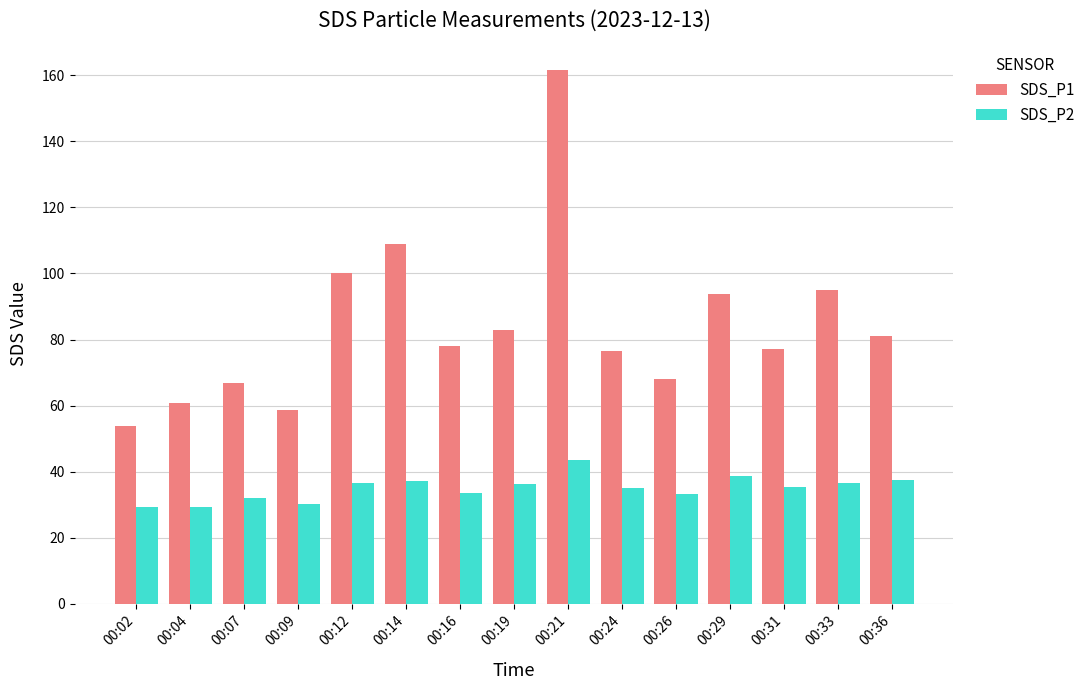

Where is SDS_P1 nearest to the value 107?

00:14